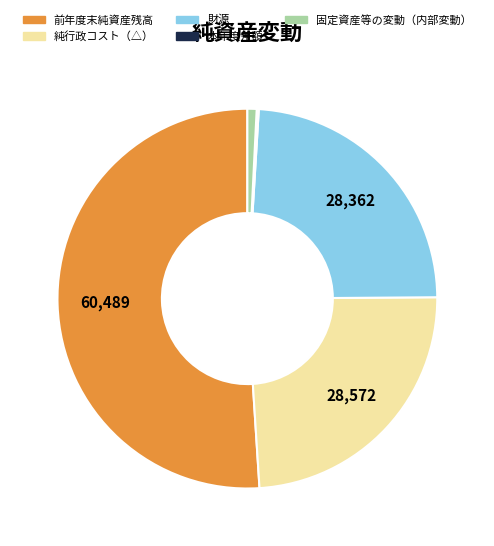

Is the sum of 前年度末純資産残高 and 財源 greater than half?

Yes